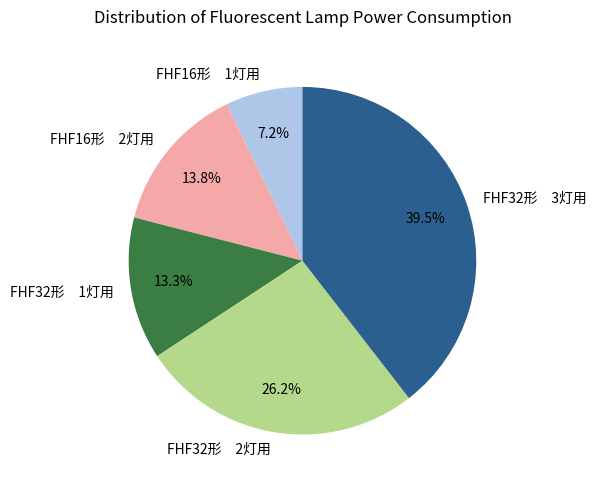

How many segments does this pie chart have?

5